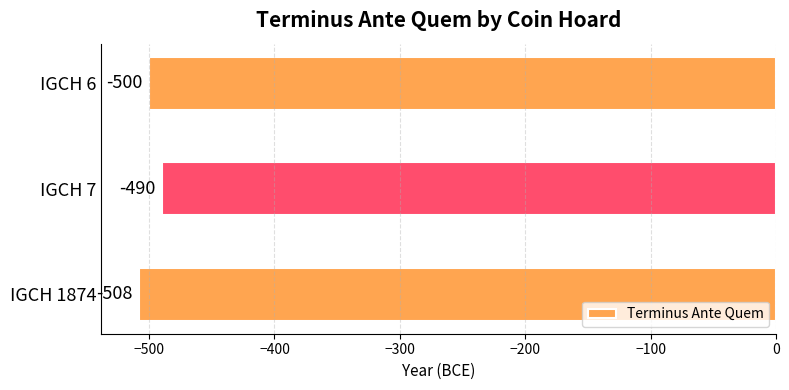

Reading top to bottom, what are all the values shown in this chart?

IGCH 6=-500	IGCH 7=-490	IGCH 1874=-508